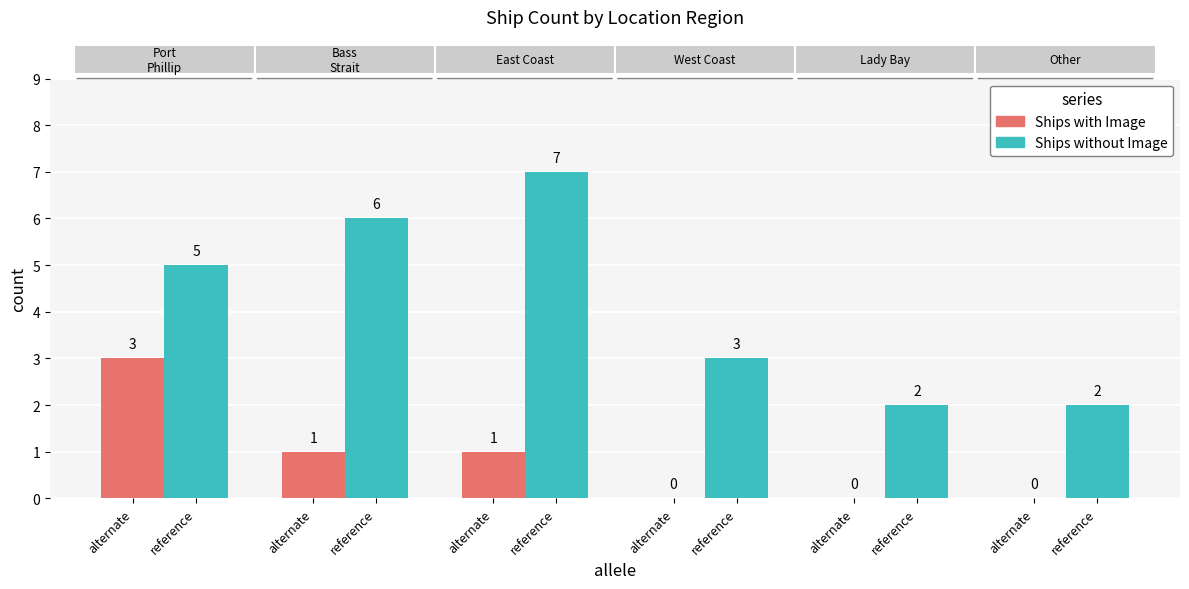

Count the number of data series in this chart.

2